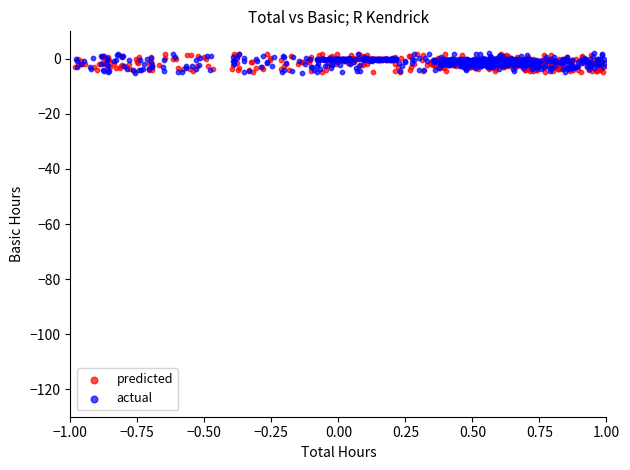

Which series has the widest spread of Y values?

actual